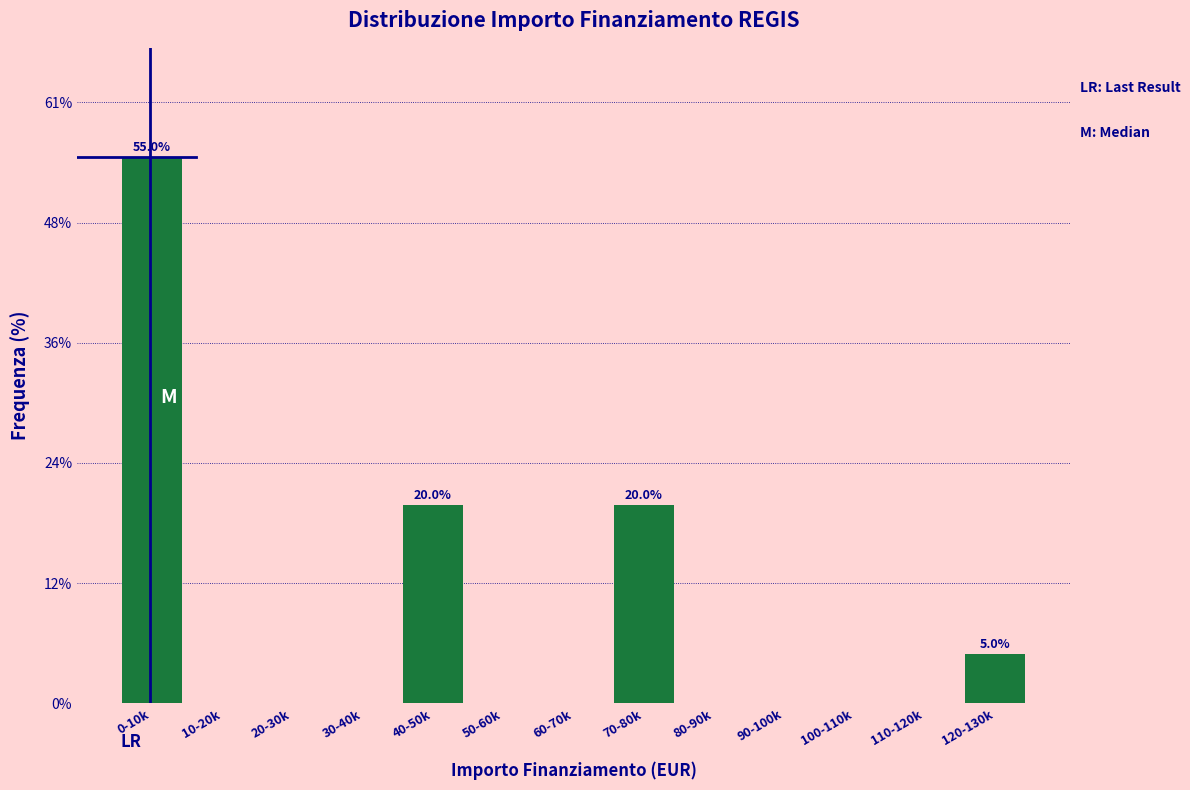

Reading left to right, list all the values displayed in this chart.

0-10k=55.0	10-20k=0.0	20-30k=0.0	30-40k=0.0	40-50k=20.0	50-60k=0.0	60-70k=0.0	70-80k=20.0	80-90k=0.0	90-100k=0.0	100-110k=0.0	110-120k=0.0	120-130k=5.0